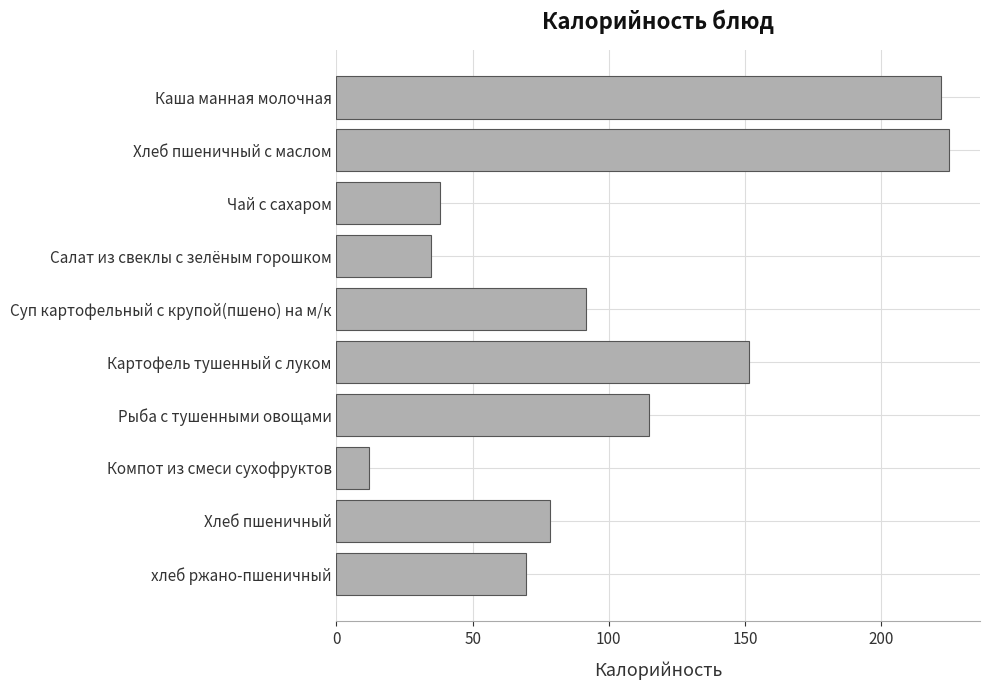

Approximately how many times larger is the value at Хлеб пшеничный compared to Салат из свеклы с зелёным горошком?

2.3